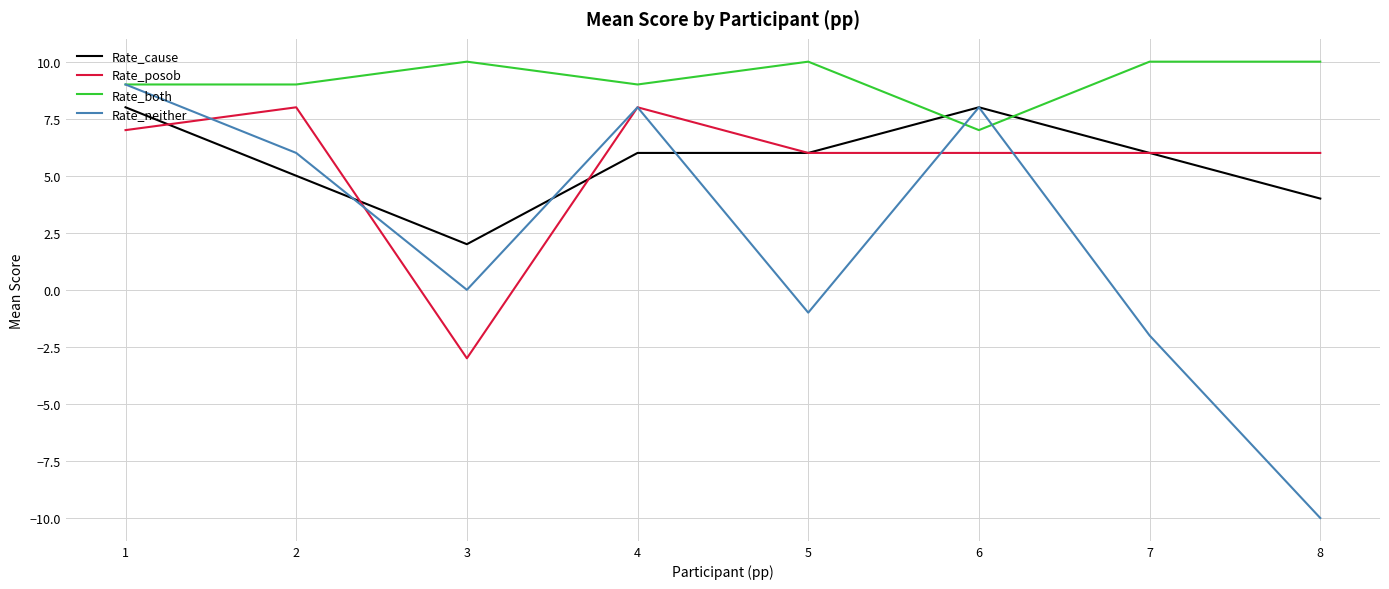

True or false: Rate_posob has more than 0 interior local peaks.

True